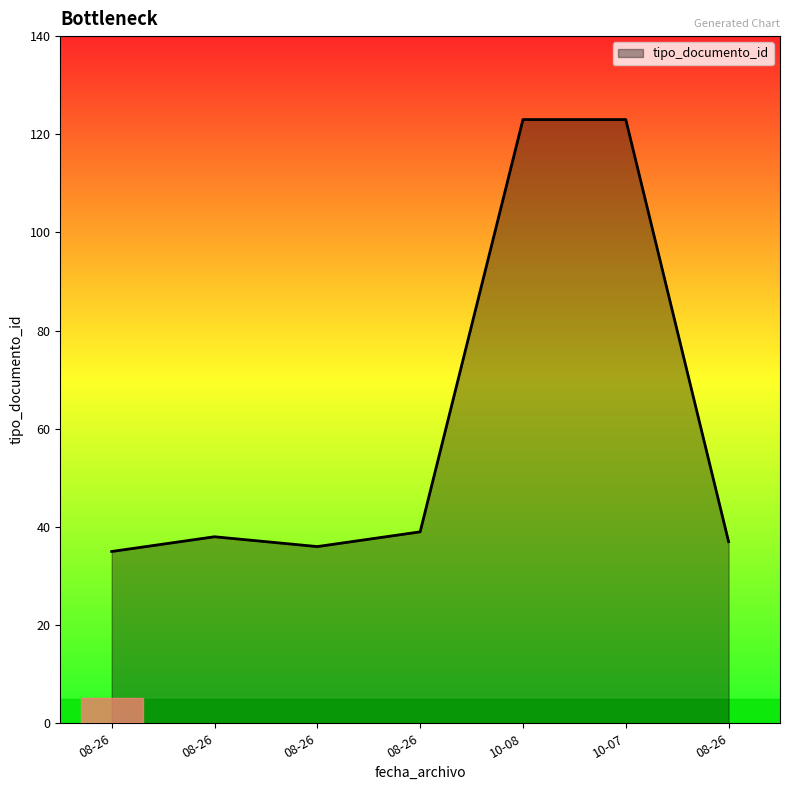

Count the number of data series in this chart.

1